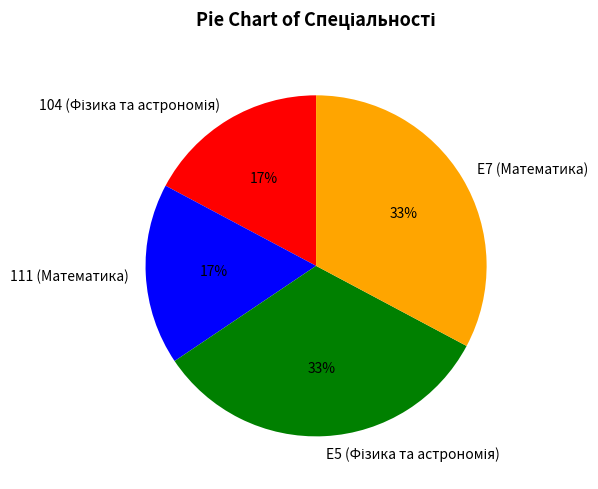

The 111 (Математика) slice represents 17% of the pie. True or false?

True